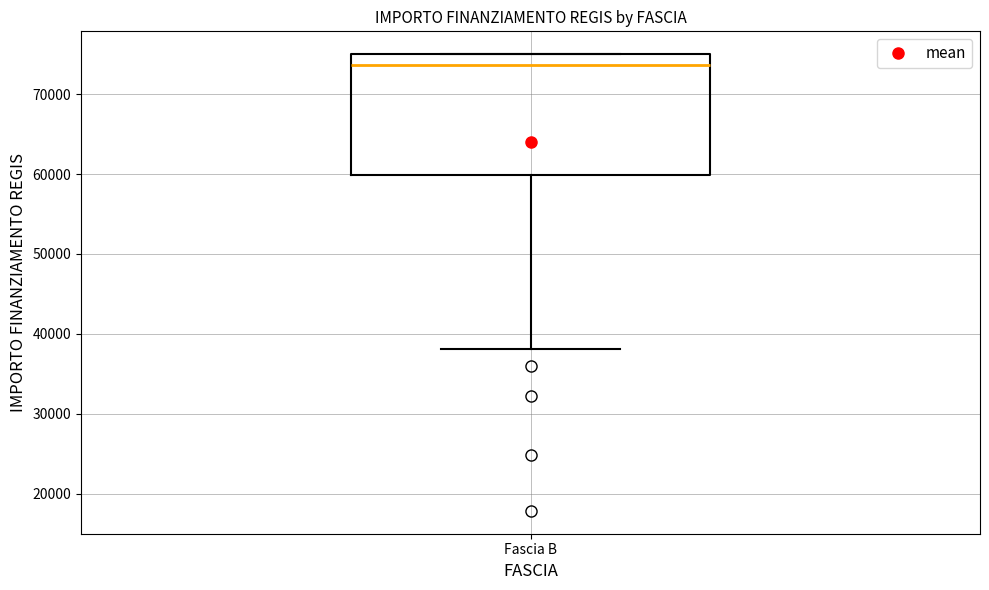

Read this box plot against the y-axis: the position of the median line, the range covered by the box, and the ends of both whiskers. The values are not printed on the chart, so give them approximately, as read against the axis.

median 74000, box 60000 to 75000, whiskers 38000 to 75000